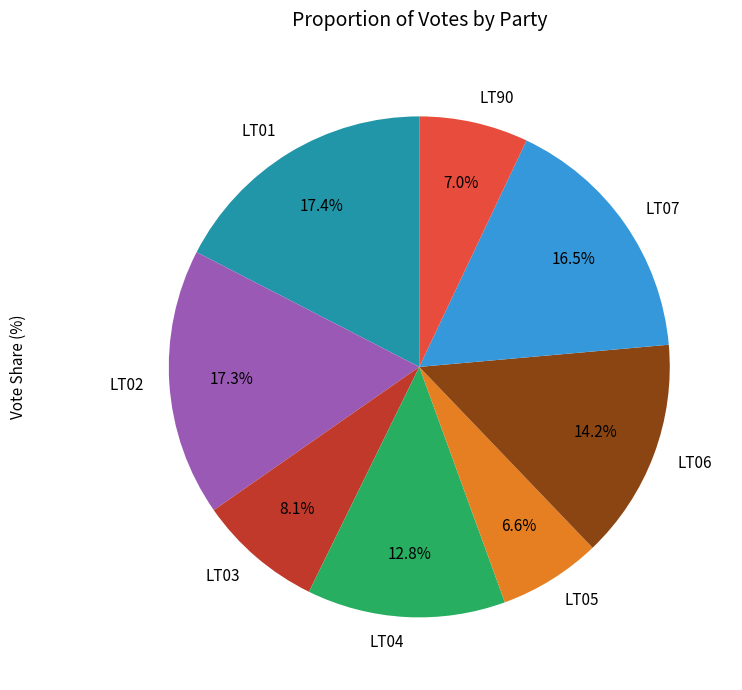

What percentage is the LT07 slice, to the nearest percent?

17%